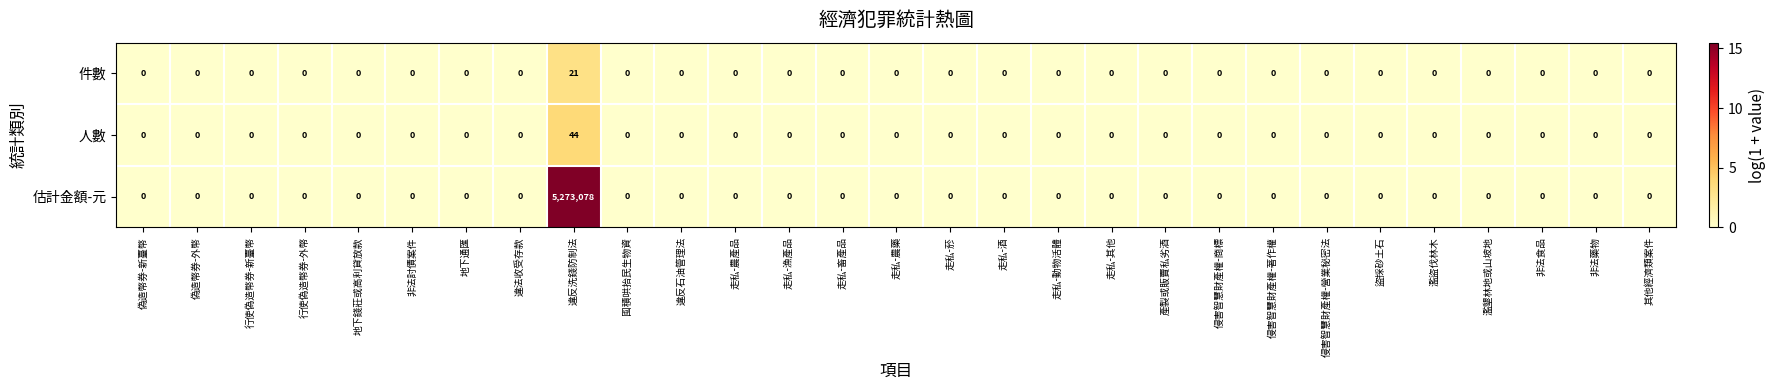

What is the difference between the maximum and minimum values in the 人數 series?

44